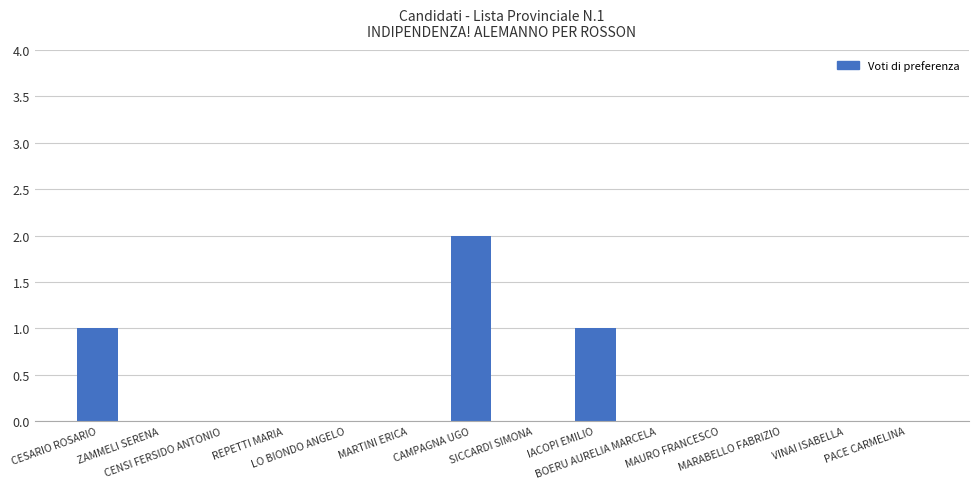

What is the sum of the values at BOERU AURELIA MARCELA and IACOPI EMILIO?

1